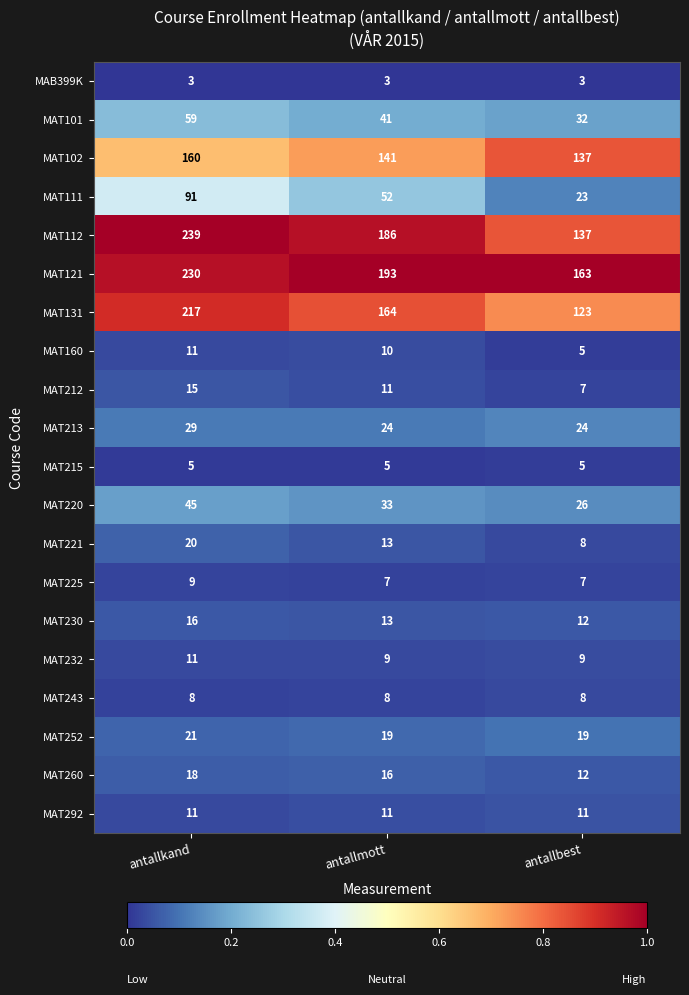

The MAT111 series shows 91 at antallkand. True or false?

True